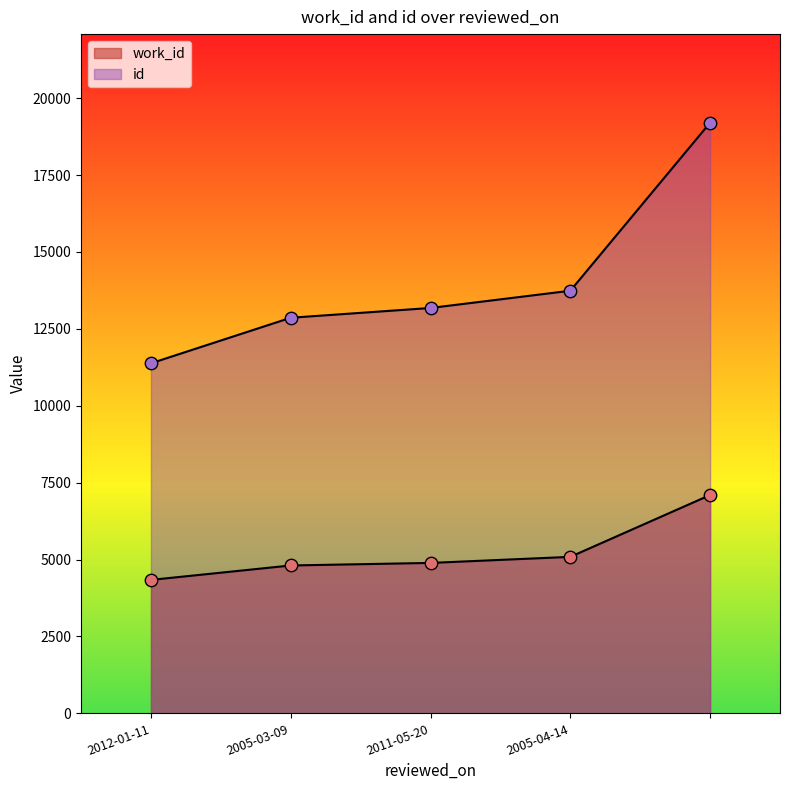

Is the value of work_id at 2005-03-09 greater than the value of id at 2011-05-20?

No